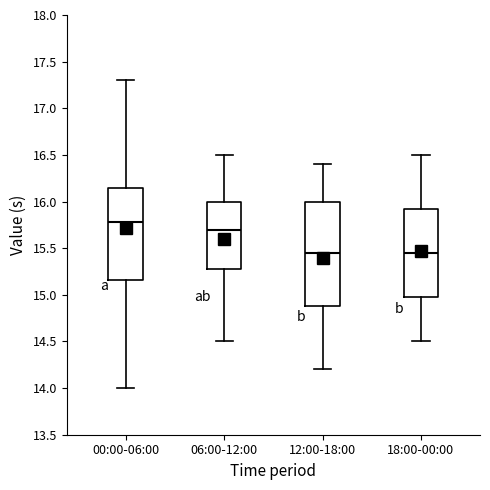

Reading left to right, transcribe this box plot: for each box, give where its median line is, the range the box spans, and where its two whiskers end, as read against the y-axis. The values are not printed on the chart, so give them approximately, as read against the axis.

00:00-06:00: median 15.80, box 15.15 to 16.15, whiskers 14.00 to 17.30
06:00-12:00: median 15.70, box 15.30 to 16.00, whiskers 14.50 to 16.50
12:00-18:00: median 15.45, box 14.90 to 16.00, whiskers 14.20 to 16.40
18:00-00:00: median 15.45, box 15.00 to 15.95, whiskers 14.50 to 16.50